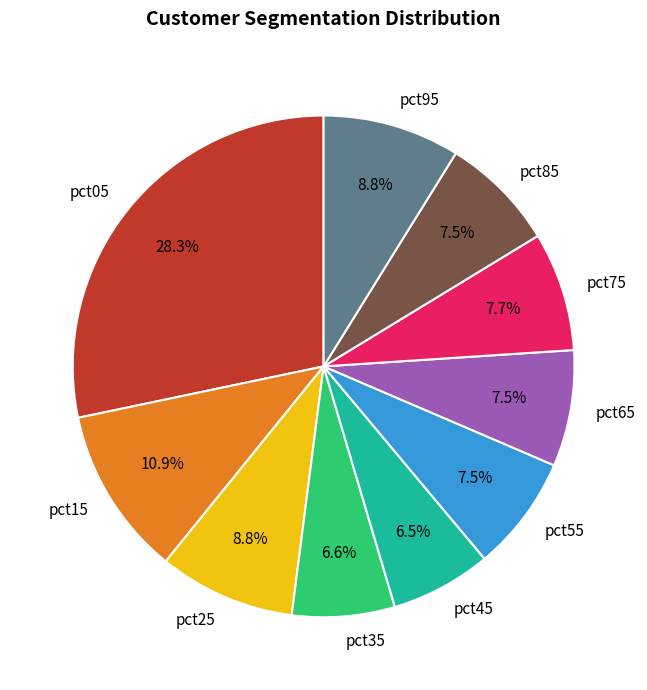

Is pct85 the majority of the pie?

No